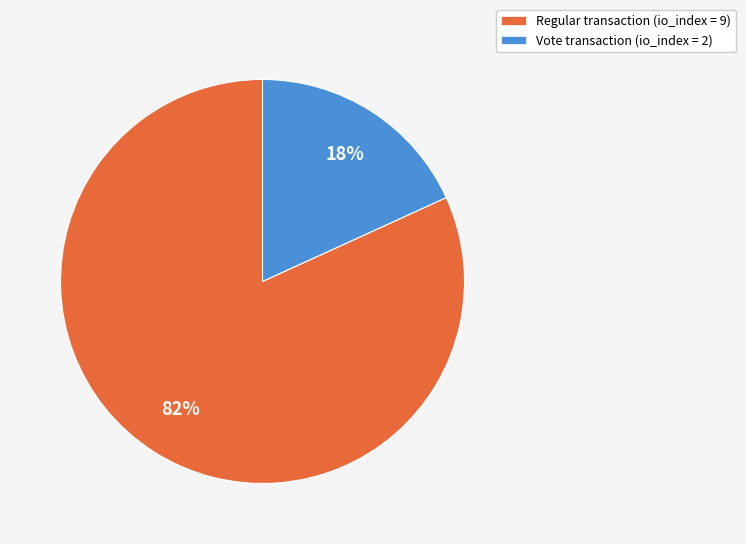

Combined, do Vote transaction (io_index = 2) and Regular transaction (io_index = 9) account for over 50%?

Yes